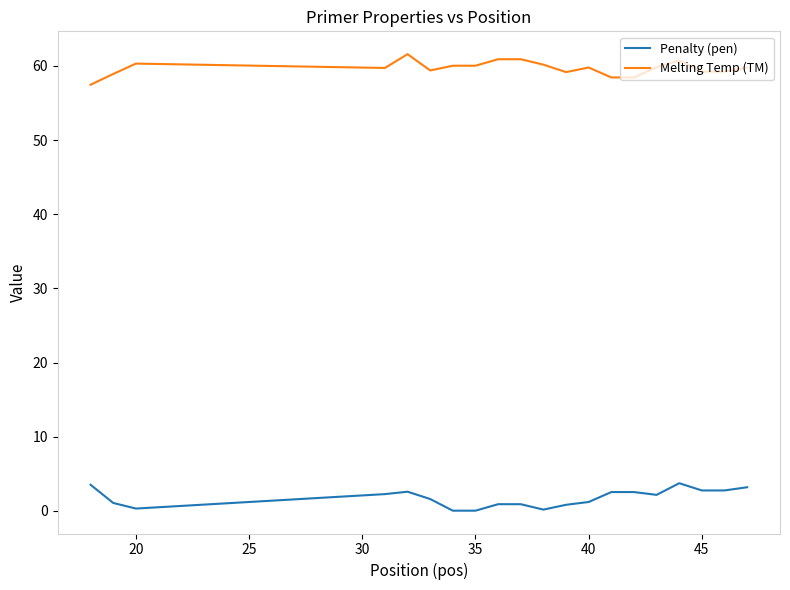

True or false: Penalty (pen) and Melting Temp (TM) cross at least once.

False